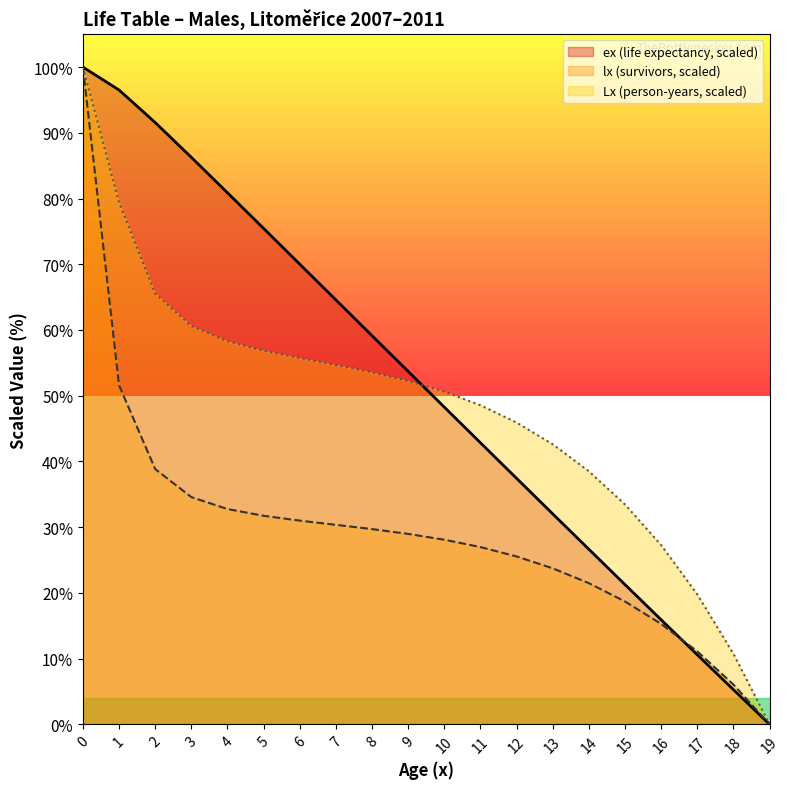

Reading left to right, what are all the values shown in this chart?

lx: 0=100.0	1=51.6	2=38.8	3=34.6	4=32.8	5=31.7	6=31.0	7=30.4	8=29.7	9=29.0	10=28.1	11=27.0	12=25.5	13=23.7	14=21.5	15=18.7	16=15.3	17=11.1	18=6.1	19=0.0
Lx: 0=100.0	1=79.4	2=65.6	3=60.6	4=58.3	5=56.9	6=55.7	7=54.7	8=53.6	9=52.3	10=50.6	11=48.5	12=45.9	13=42.6	14=38.5	15=33.4	16=27.3	17=19.8	18=10.7	19=0.0
ex: 0=100.0	1=96.5	2=91.6	3=86.3	4=80.9	5=75.5	6=70.0	7=64.6	8=59.1	9=53.7	10=48.3	11=42.8	12=37.4	13=32.0	14=26.6	15=21.3	16=15.9	17=10.6	18=5.3	19=0.0